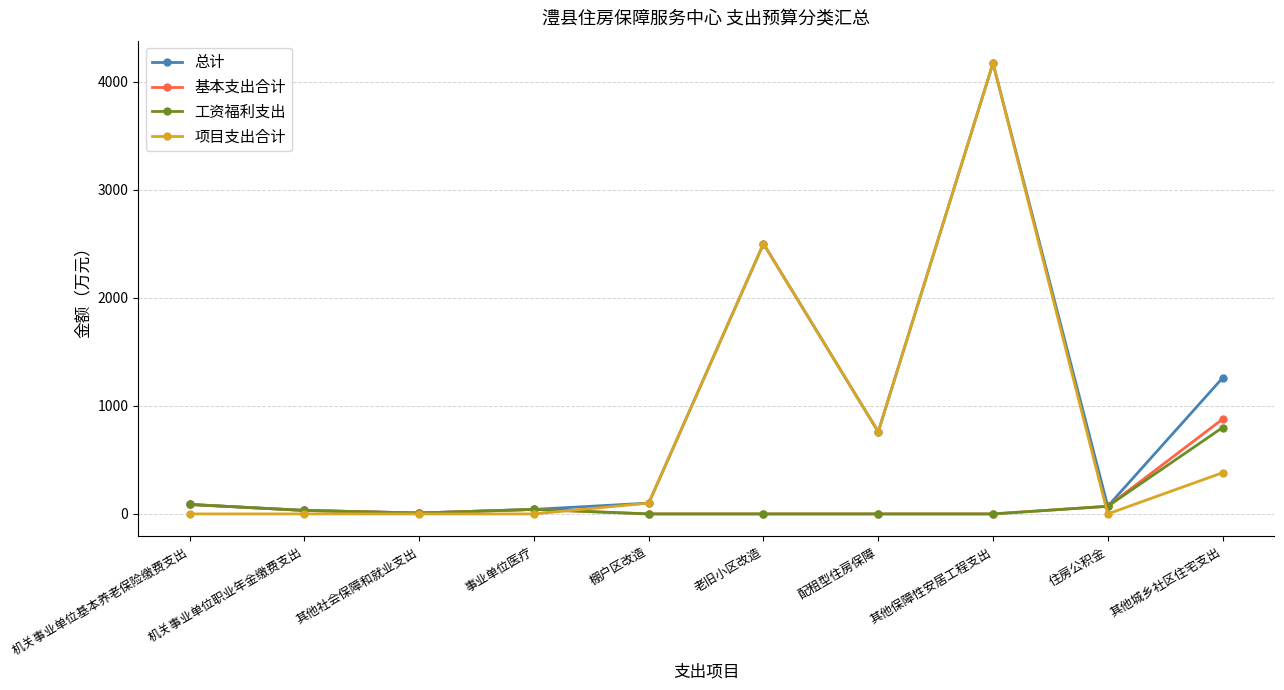

What is the value of the 工资福利支出 point at the 2nd from the left?

32.4